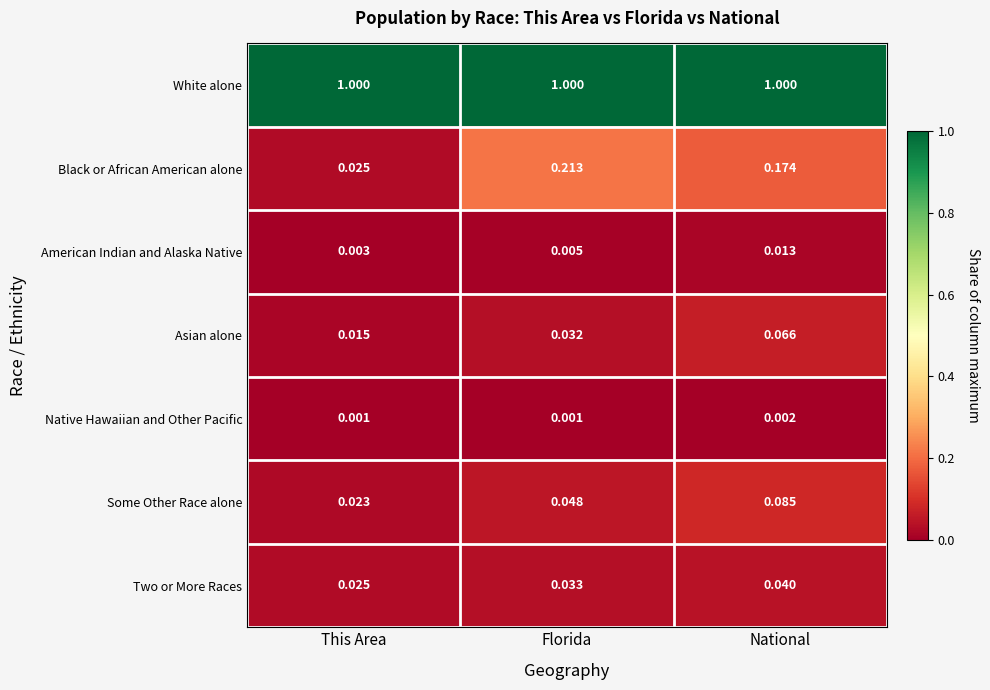

At which label does American Indian and Alaska Native reach its minimum?

This Area